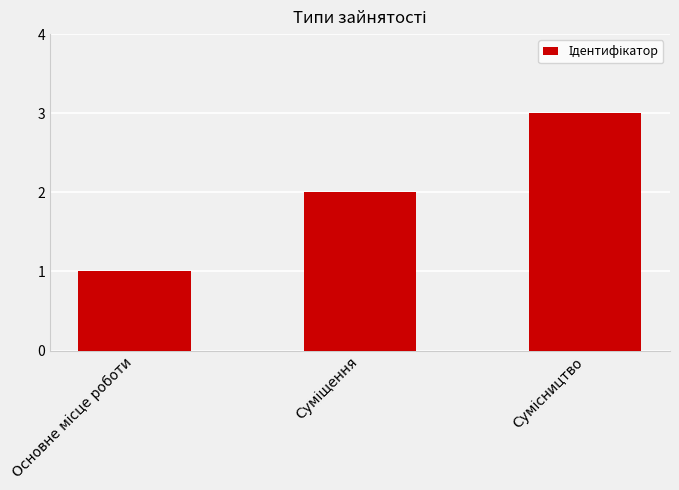

What is the greatest value displayed?

3